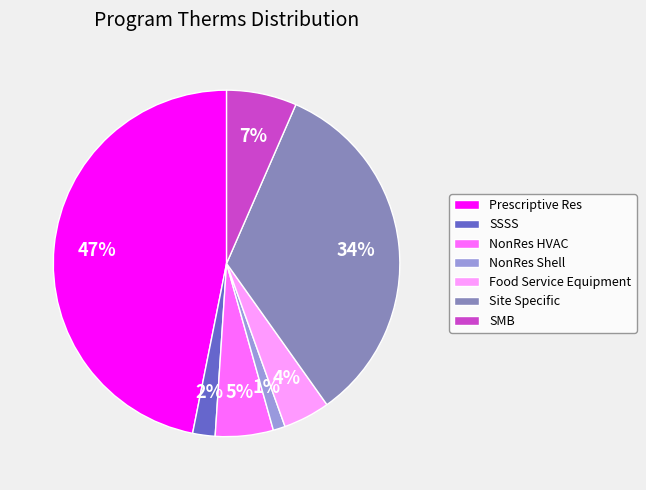

To the nearest percent, what percentage of the pie is Food Service Equipment?

4%